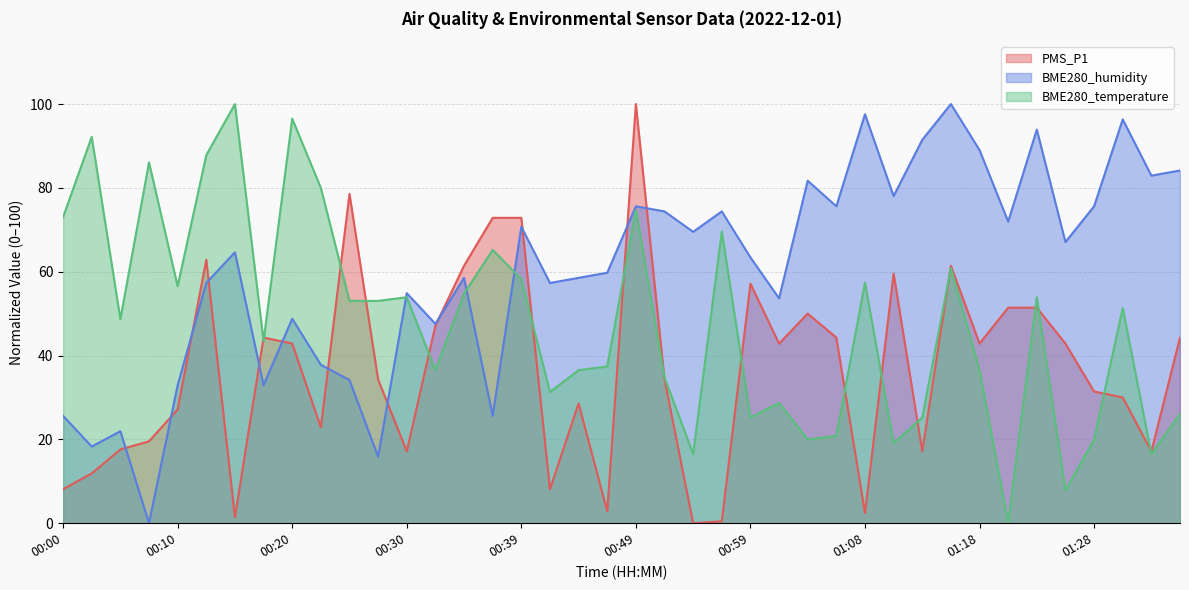

Reading left to right, list all the values displayed in this chart.

PMS_P1: 8.1	11.9	17.6	19.5	27.1	62.9	1.4	44.3	42.9	22.9	78.6	34.3	17.1	47.1	61.4	72.9	72.9	8.1	28.6	2.9	100.0	34.3	0.0	0.5	57.1	42.9	50.0	44.3	2.4	59.5	17.1	61.4	42.9	51.4	51.4	42.9	31.4	30.0	17.1	44.3
BME280_humidity: 25.6	18.3	22.0	0.0	32.9	57.3	64.6	32.9	48.8	37.8	34.1	15.9	54.9	47.6	58.5	25.6	70.7	57.3	58.5	59.8	75.6	74.4	69.5	74.4	63.4	53.7	81.7	75.6	97.6	78.0	91.5	100.0	89.0	72.0	93.9	67.1	75.6	96.3	82.9	84.1
BME280_temperature: 73.0	92.2	48.7	86.1	56.5	87.8	100.0	43.5	96.5	80.0	53.0	53.0	53.9	36.5	54.8	65.2	58.3	31.3	36.5	37.4	74.8	34.8	16.5	69.6	25.2	28.7	20.0	20.9	57.4	19.1	25.2	60.9	36.5	0.0	53.9	7.8	20.0	51.3	16.5	26.1